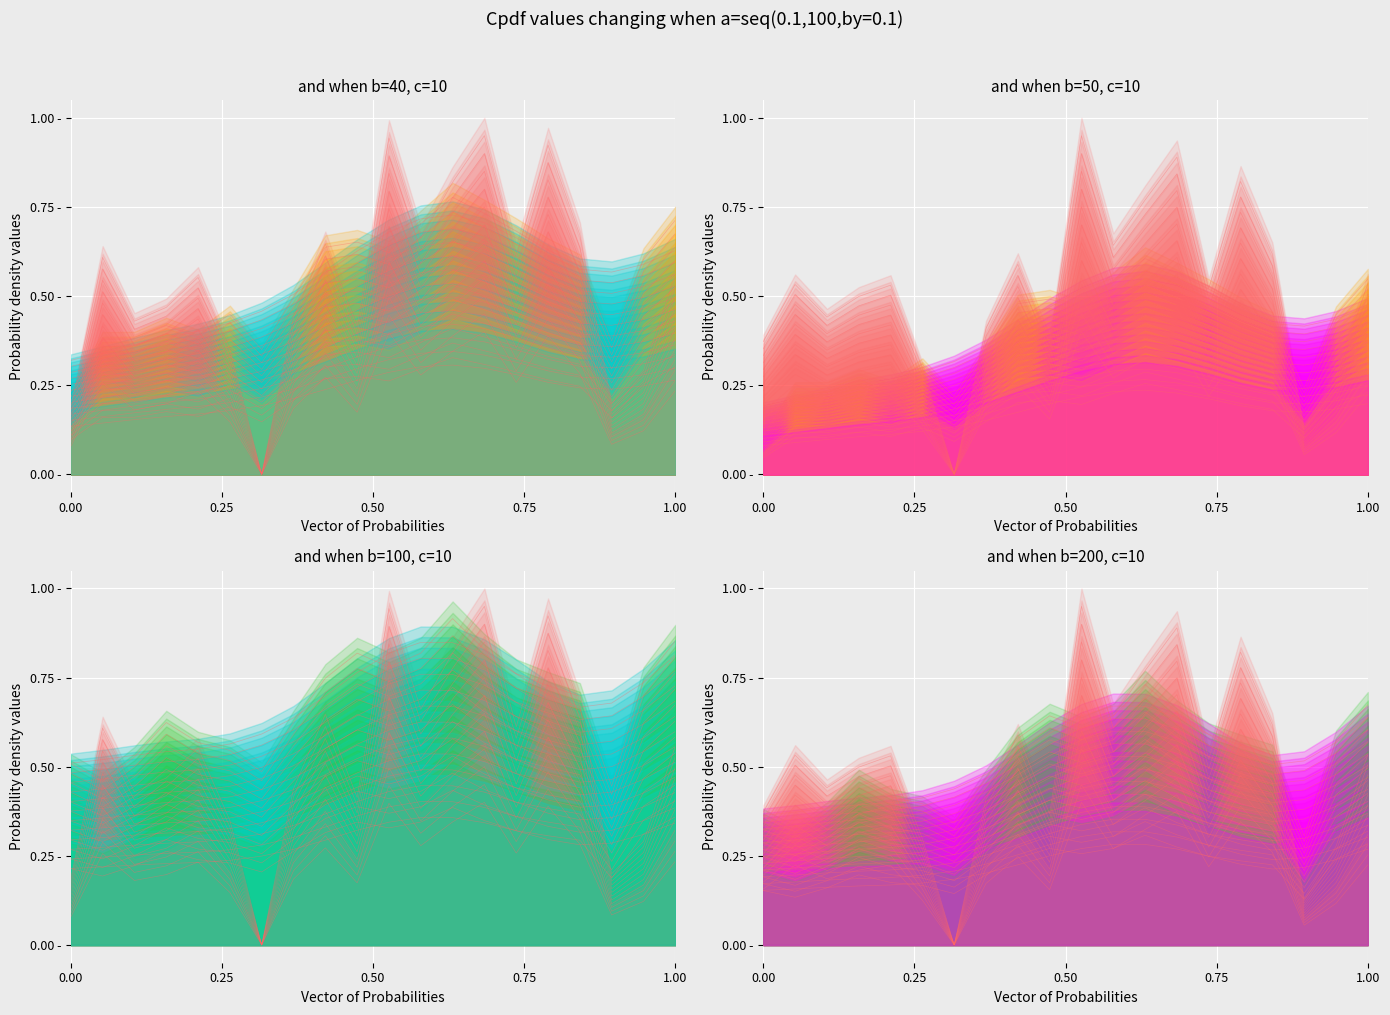

True or false: SA_Total and SA_Total2 cross at least once.

False